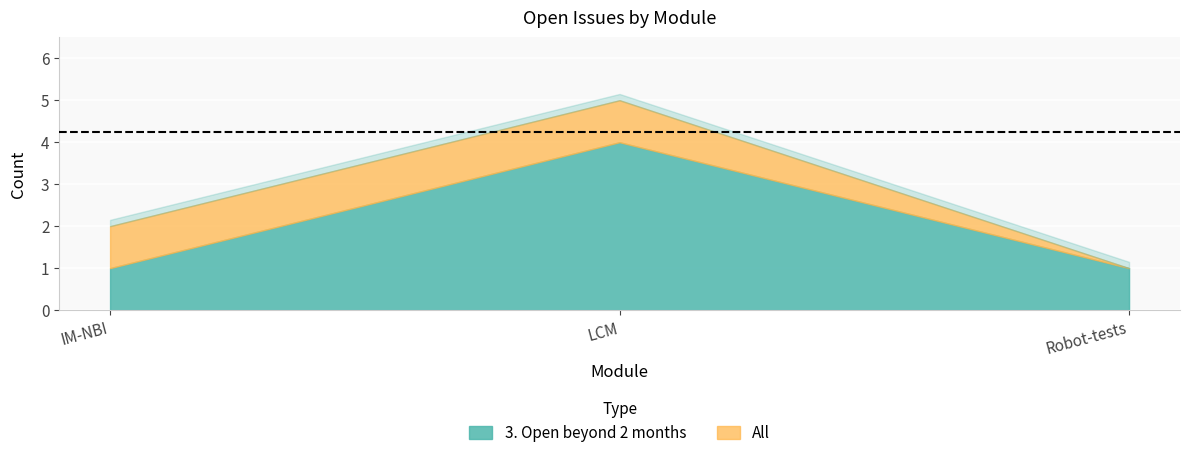

Between LCM and IM-NBI, which is larger?

LCM